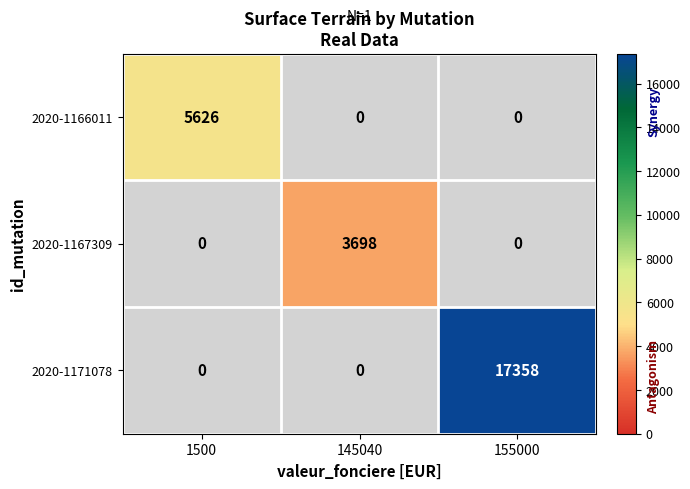

True or false: 2020-1171078 has a value of 10666 at 155000.

False